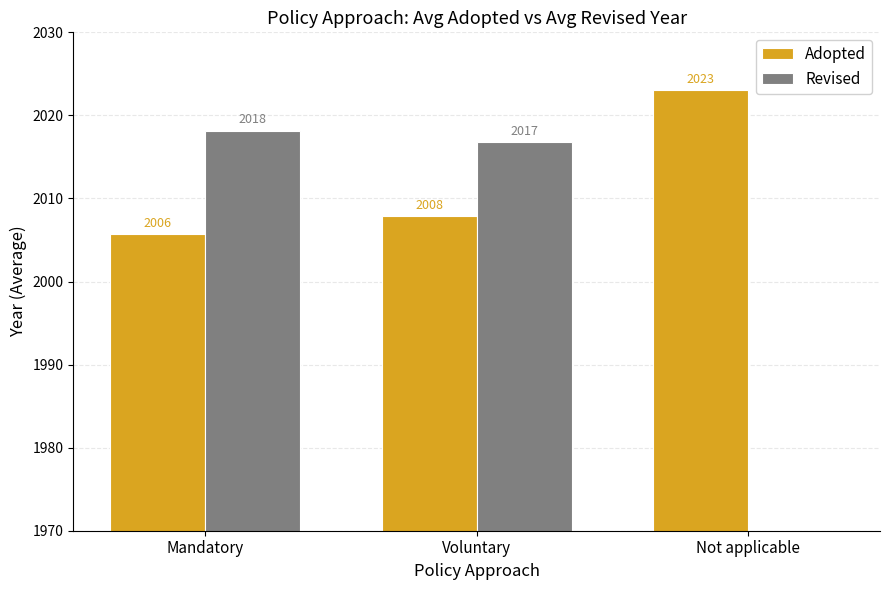

Is it true that Adopted equals 2005.8 at Mandatory?

True